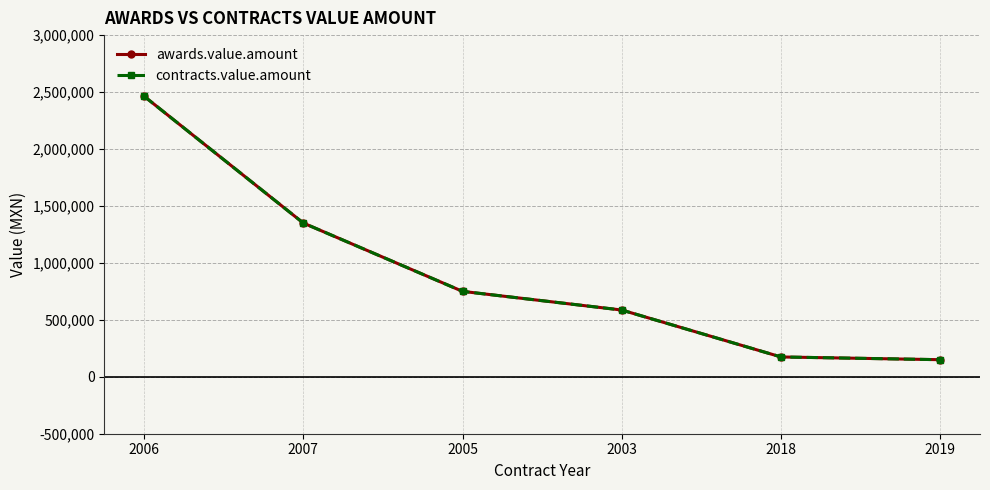

Is this an area chart (filled region under the line)?

No